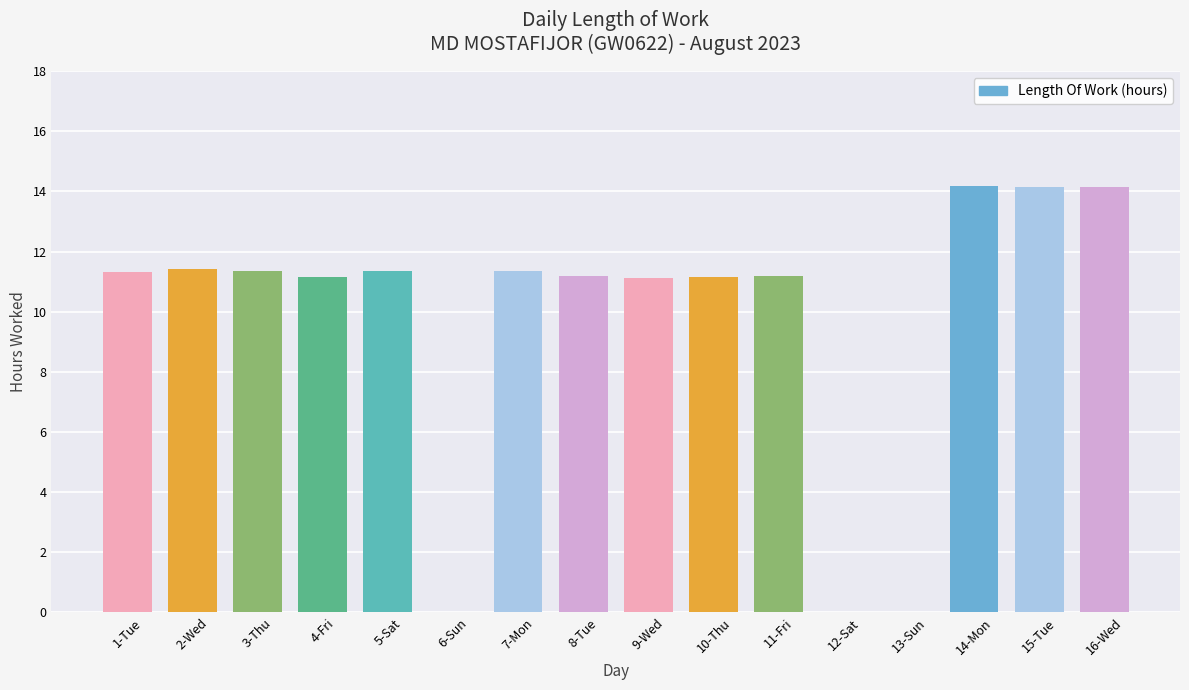

Where does the data first go above 11?

1-Tue